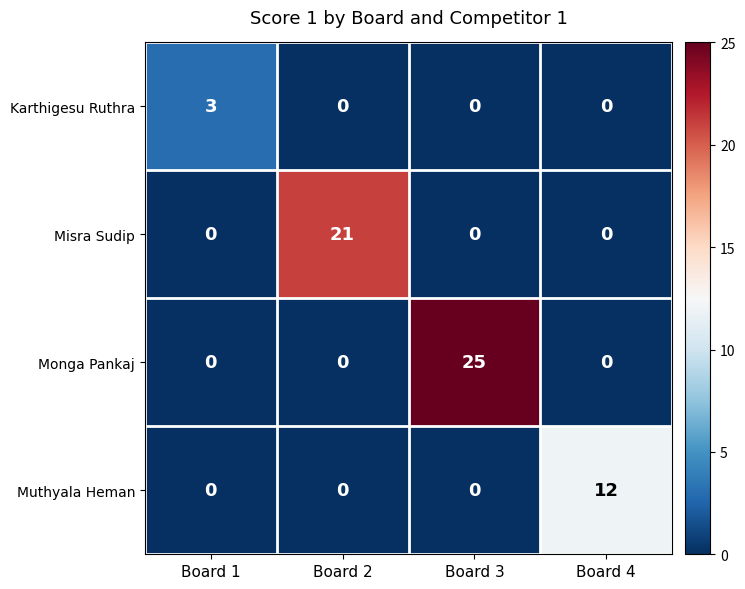

Is it true that Karthigesu Ruthra equals 0 at Board 2?

True